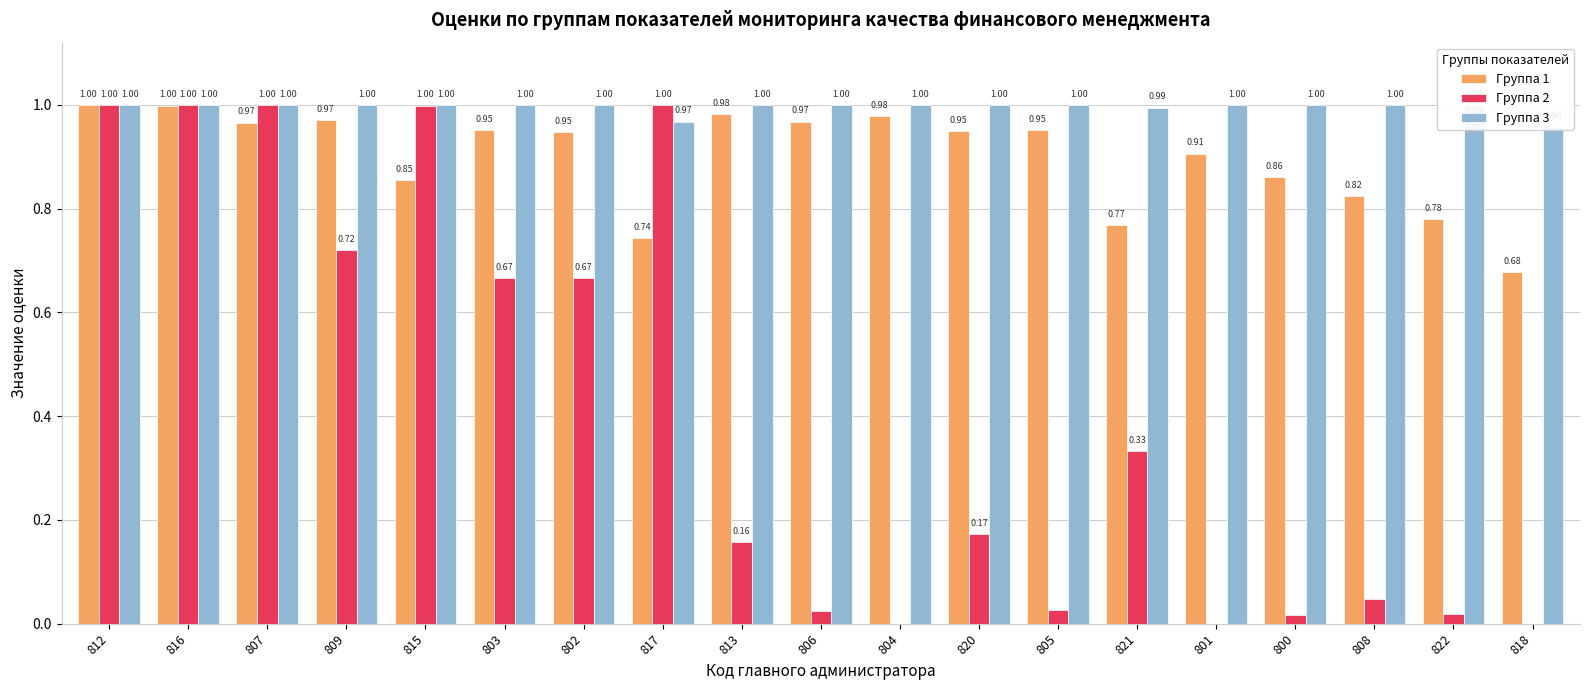

How many groups of bars are there?

19